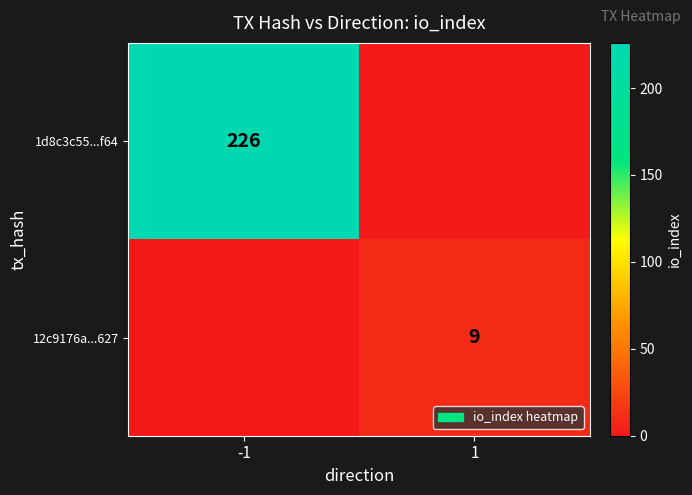

The 12c9176a...627 series shows 16 at 1. True or false?

False